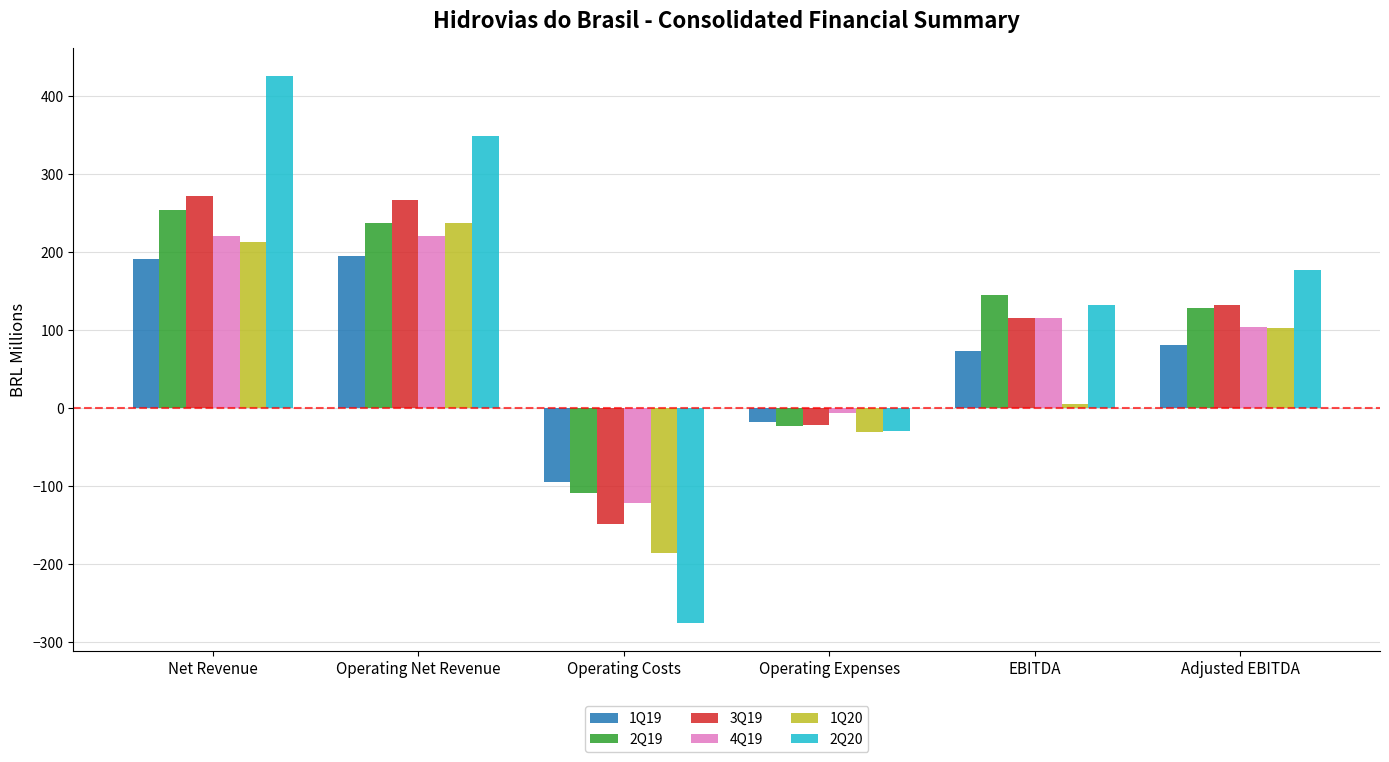

At which category does the chart reach its minimum across all series?

Operating Costs